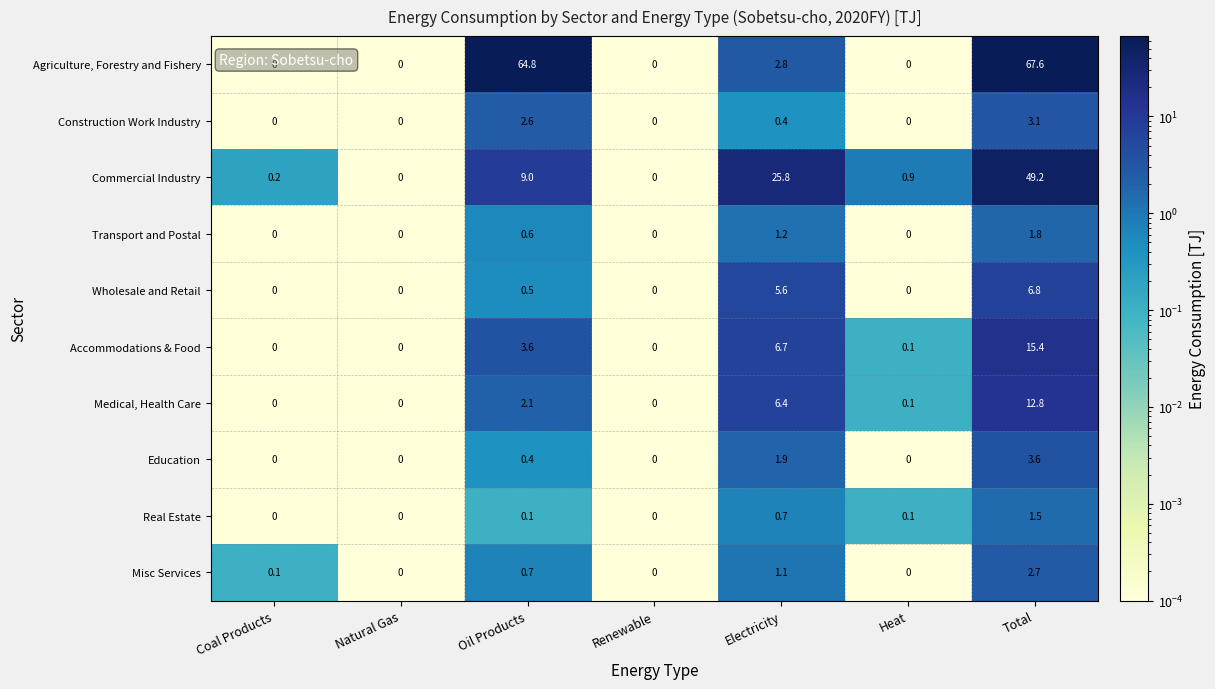

Is it true that Wholesale and Retail equals -4.7 at Renewable?

False